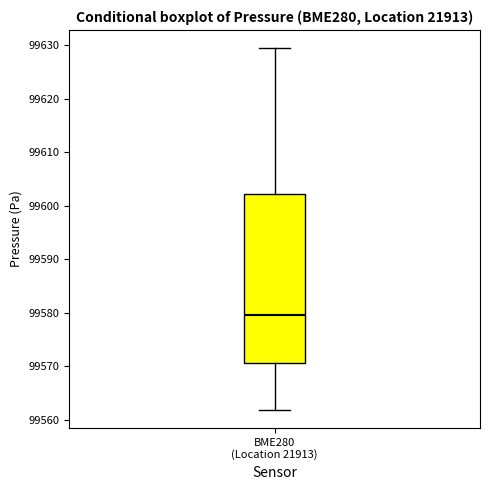

Read this box plot against the y-axis: the position of the median line, the range covered by the box, and the ends of both whiskers. The values are not printed on the chart, so give them approximately, as read against the axis.

median 99580, box 99571 to 99602, whiskers 99562 to 99629